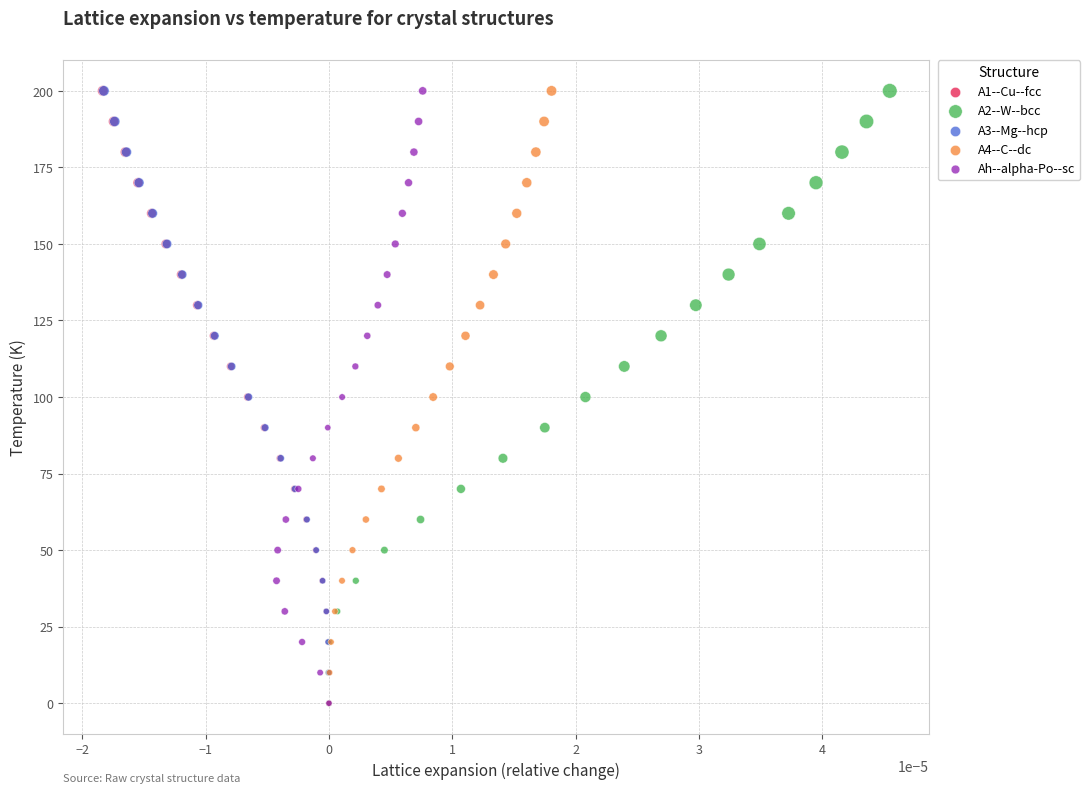

What are all the series names shown in the legend?

A1--Cu--fcc, A2--W--bcc, A3--Mg--hcp, A4--C--dc, Ah--alpha-Po--sc